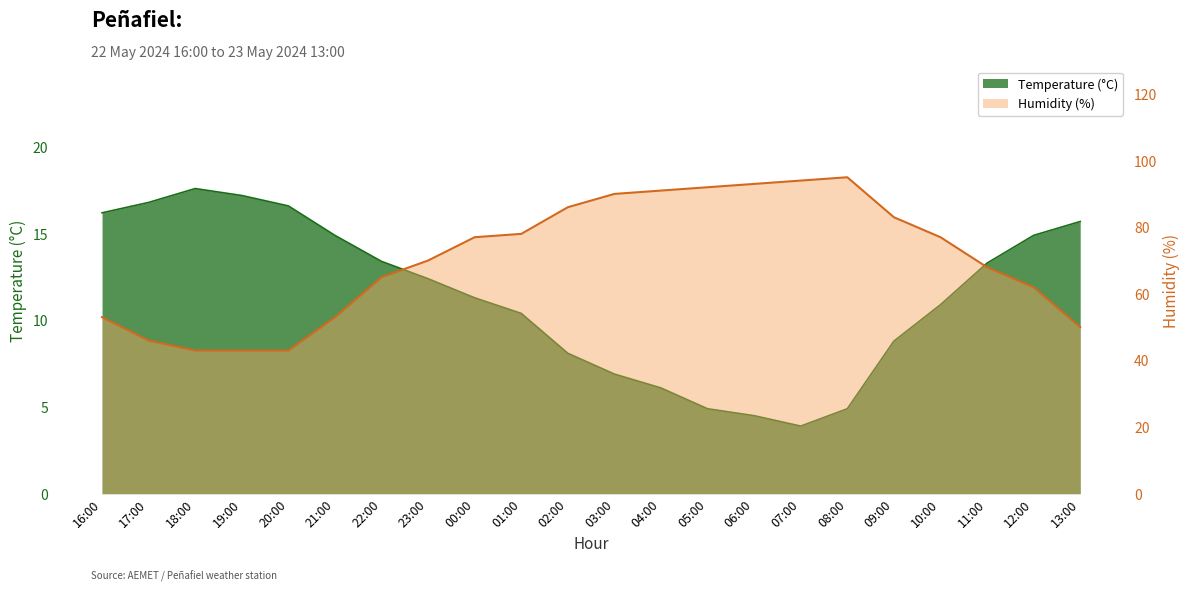

At which category is the sum across all series the highest?

08:00